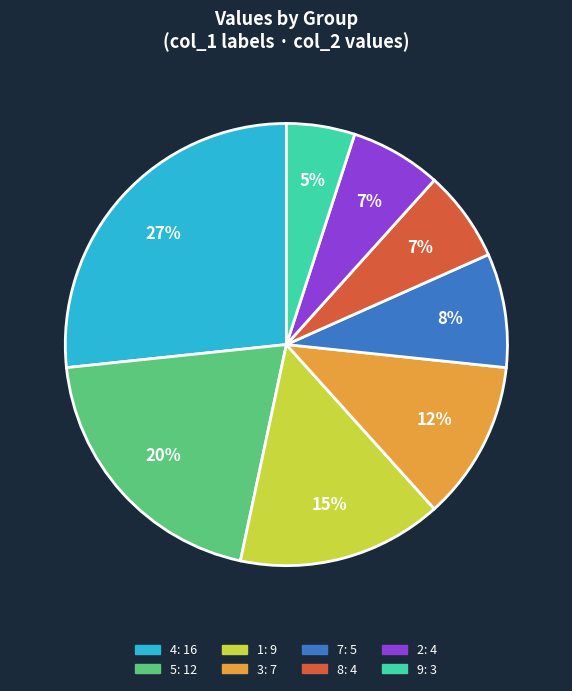

To the nearest percent, what is the difference between the largest and smallest slice percentages?

22%